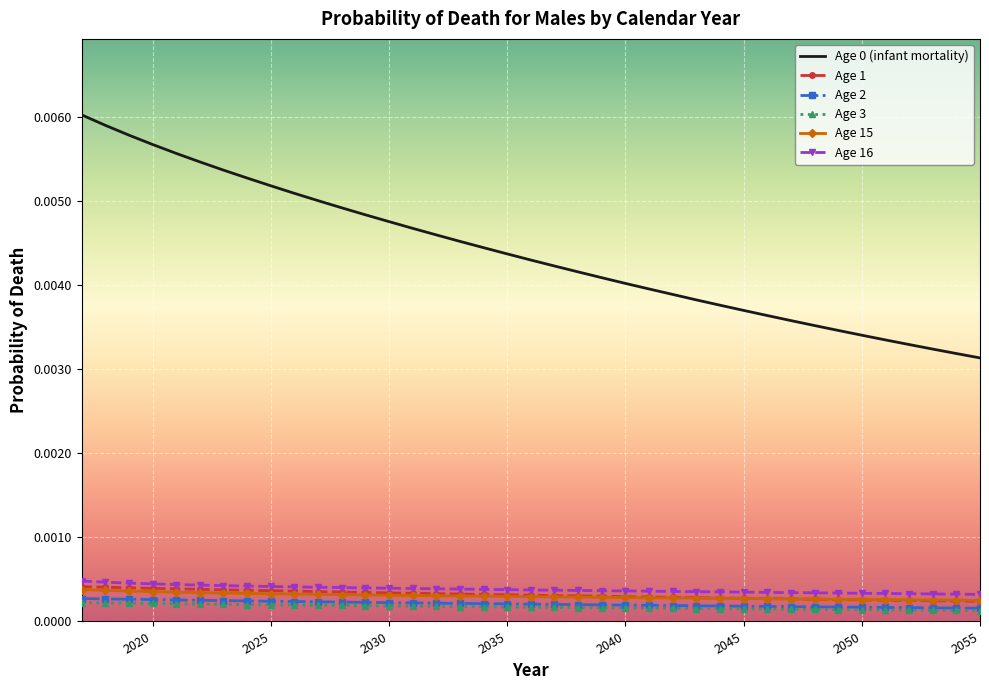

True or false: Age 2 and Age 15 intersect in this chart.

False